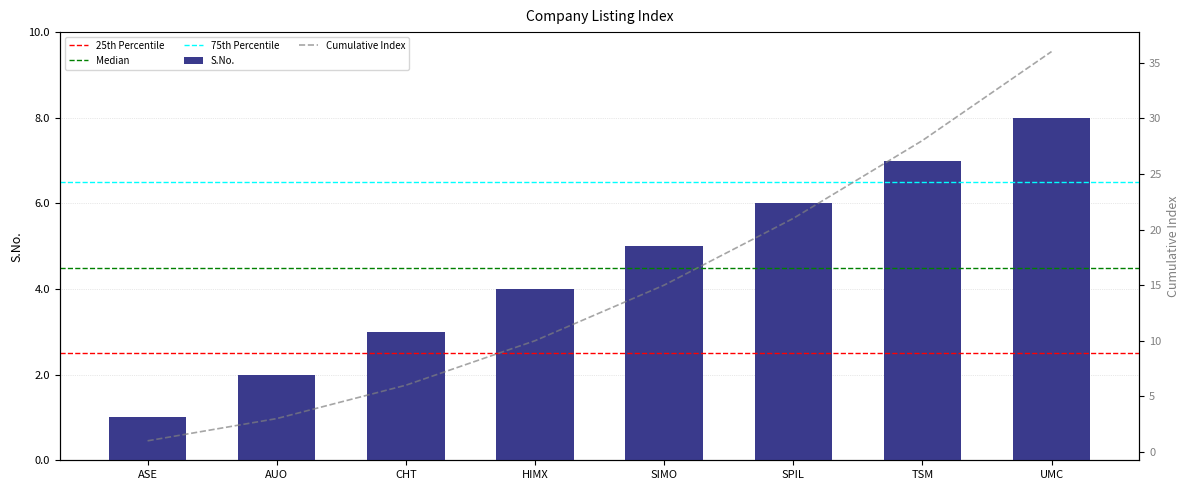

What is the average value?

4